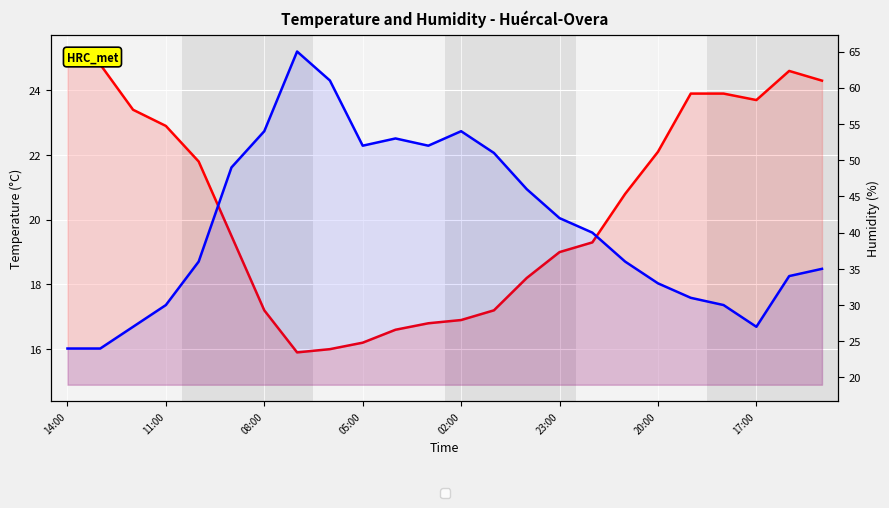

In Humidity (%), how many points are lower than both neighbors (excluding endpoints)?

3